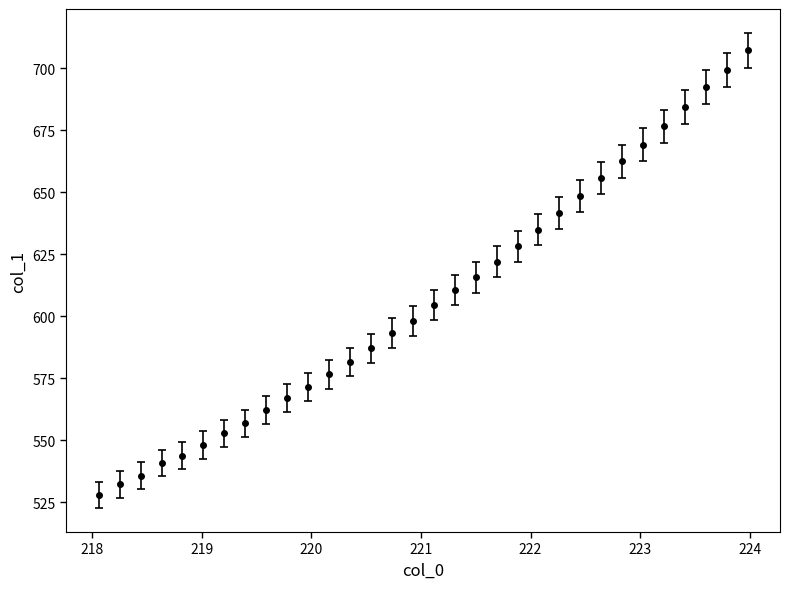

What is the value of the 26th point from the left?

662.4